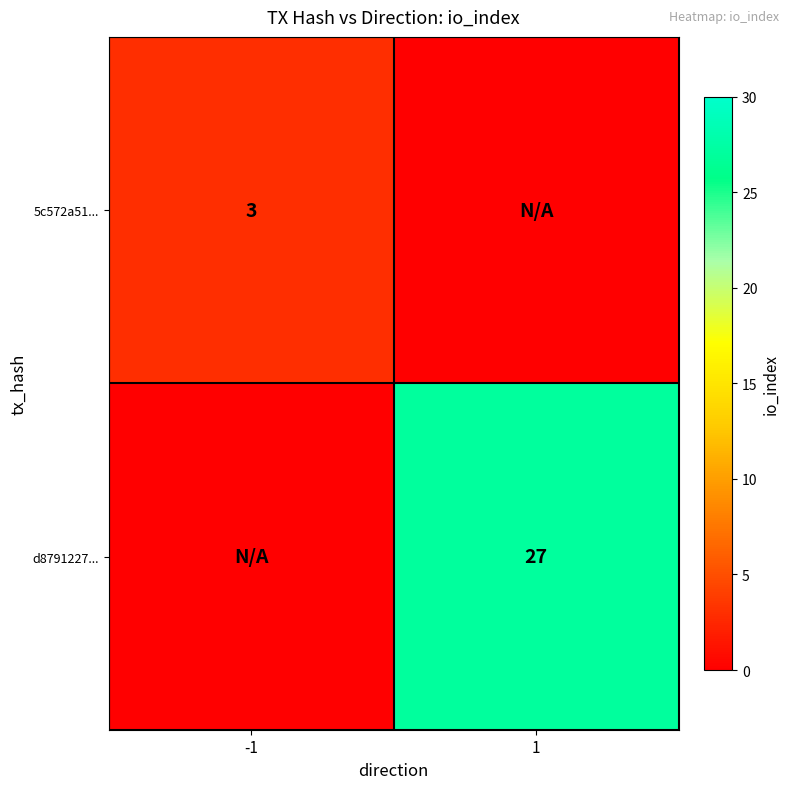

The d8791227... series shows 27 at 1. True or false?

True